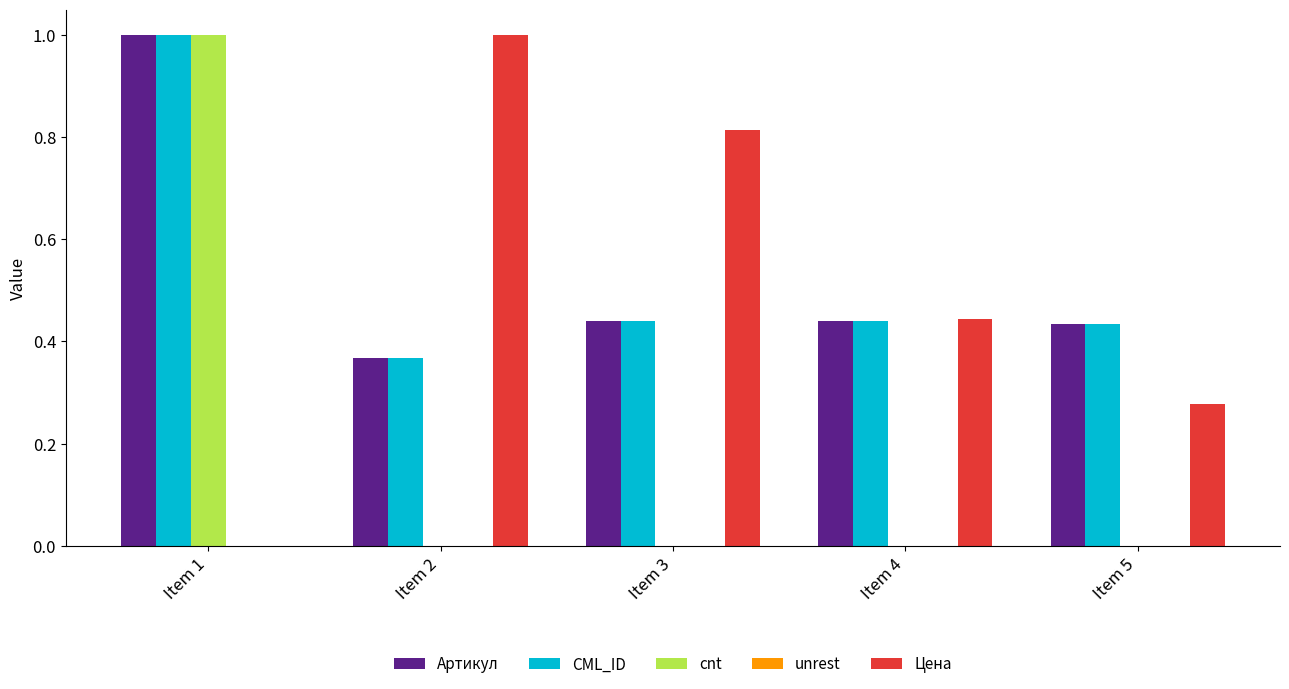

Is the value of cnt at Item 1 greater than the value of Артикул at Item 4?

Yes